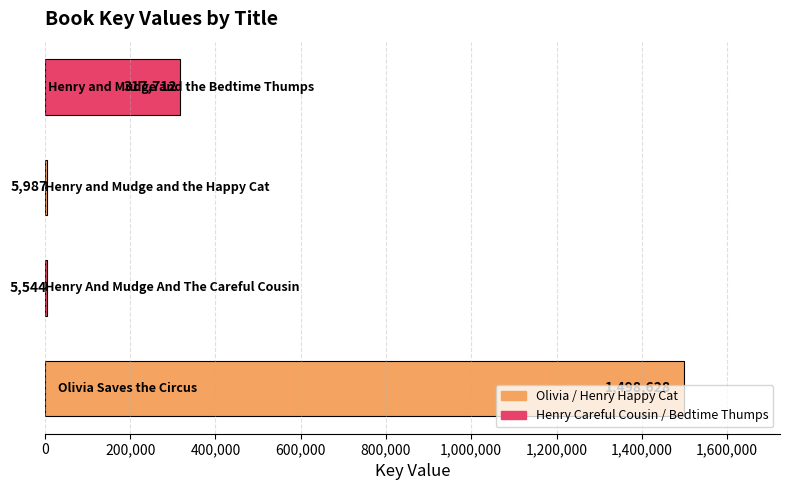

What is the maximum value shown in the chart?

1498628